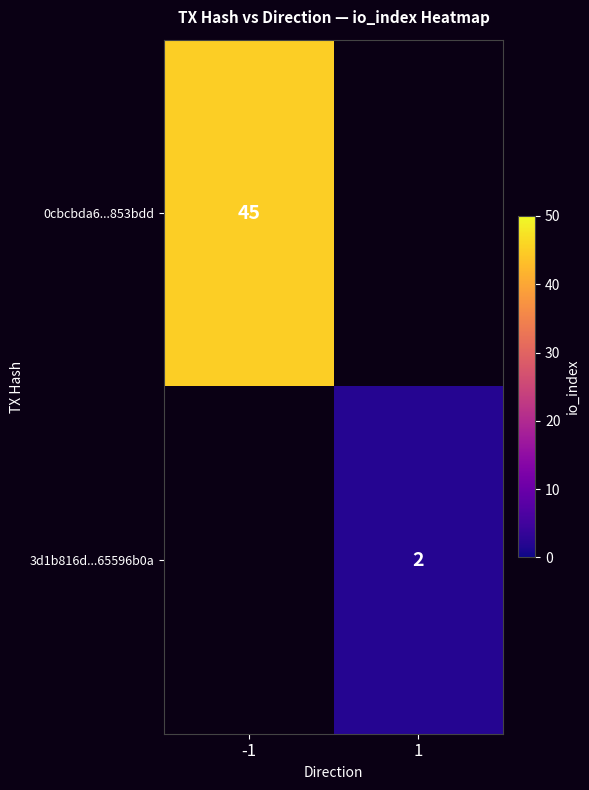

Is it true that 0cbcbda6...853bdd equals 19 at -1?

False